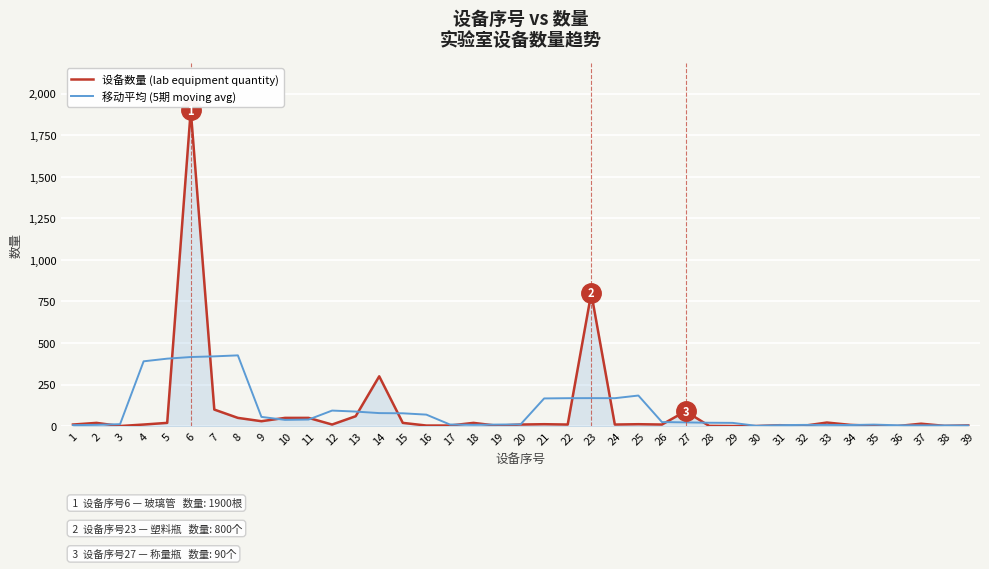

Rank the series by their maximum value, from lowest to highest.

移动平均 (5期 moving avg), 设备数量 (lab equipment quantity)